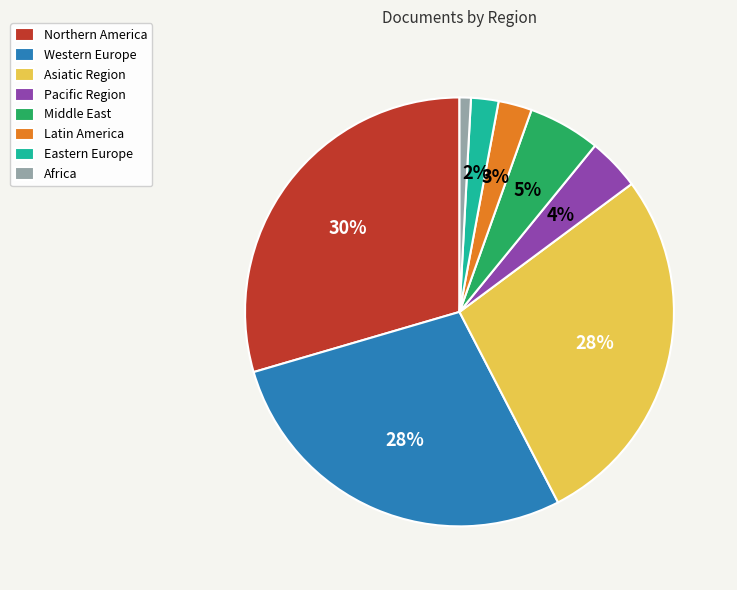

Which category has the biggest portion of the pie?

Northern America